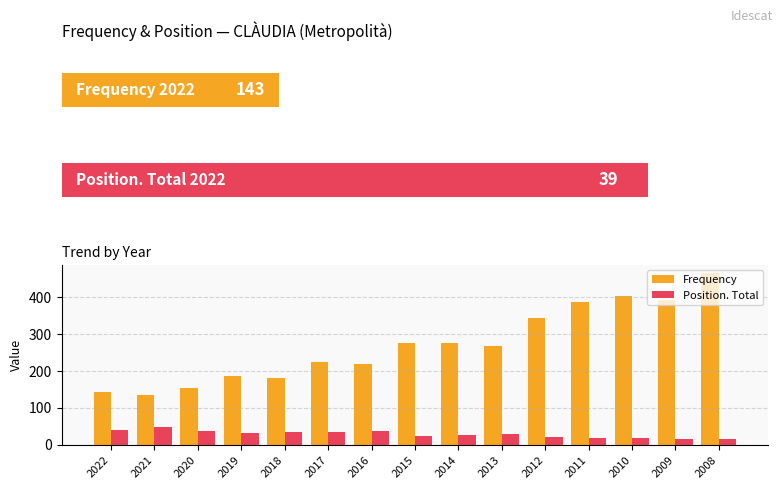

What is the minimum value for Frequency?

134